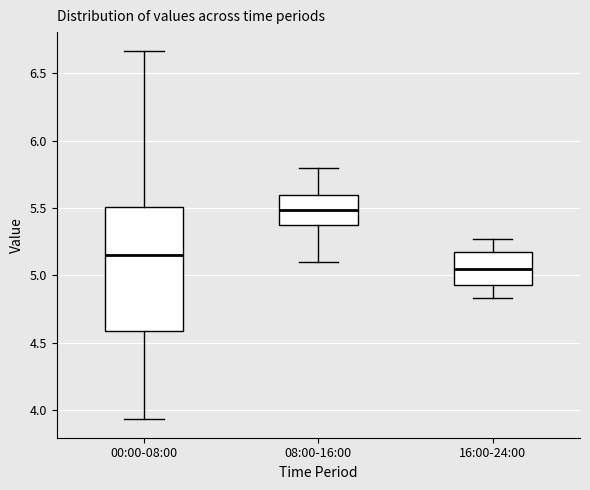

Reading left to right, read every box against the y-axis: the position of its median line, the range the box covers, and the ends of its whiskers. The values are not printed on the chart, so give them approximately, as read against the axis.

00:00-08:00: median 5.15, box 4.60 to 5.50, whiskers 3.95 to 6.65
08:00-16:00: median 5.50, box 5.35 to 5.60, whiskers 5.10 to 5.80
16:00-24:00: median 5.05, box 4.95 to 5.15, whiskers 4.85 to 5.25